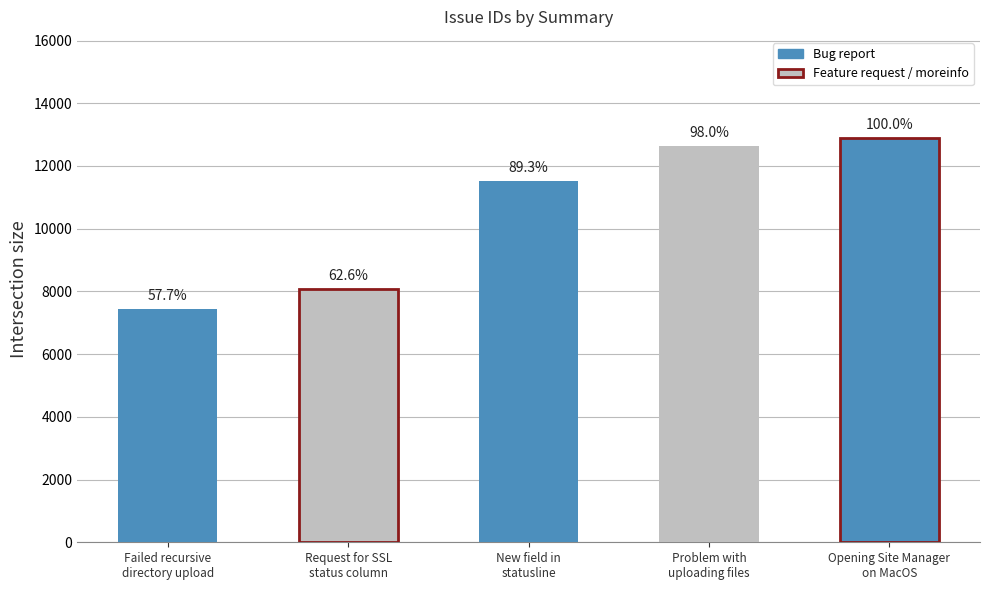

How many bars are there in total?

5